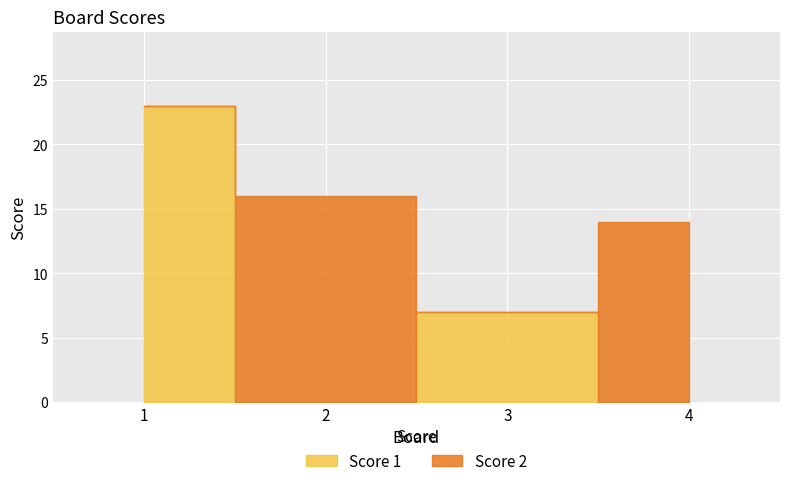

Where is Score 1 nearest to the value 11?

3